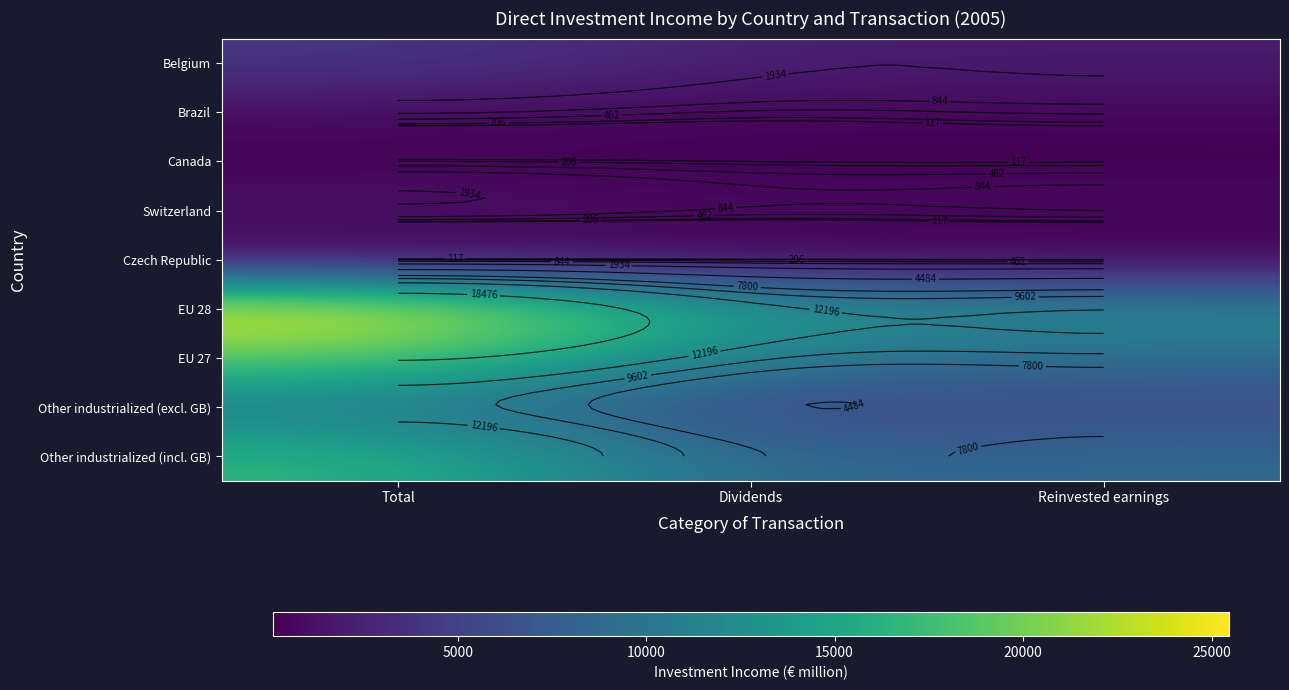

Between Total and Dividends, which is larger?

Total